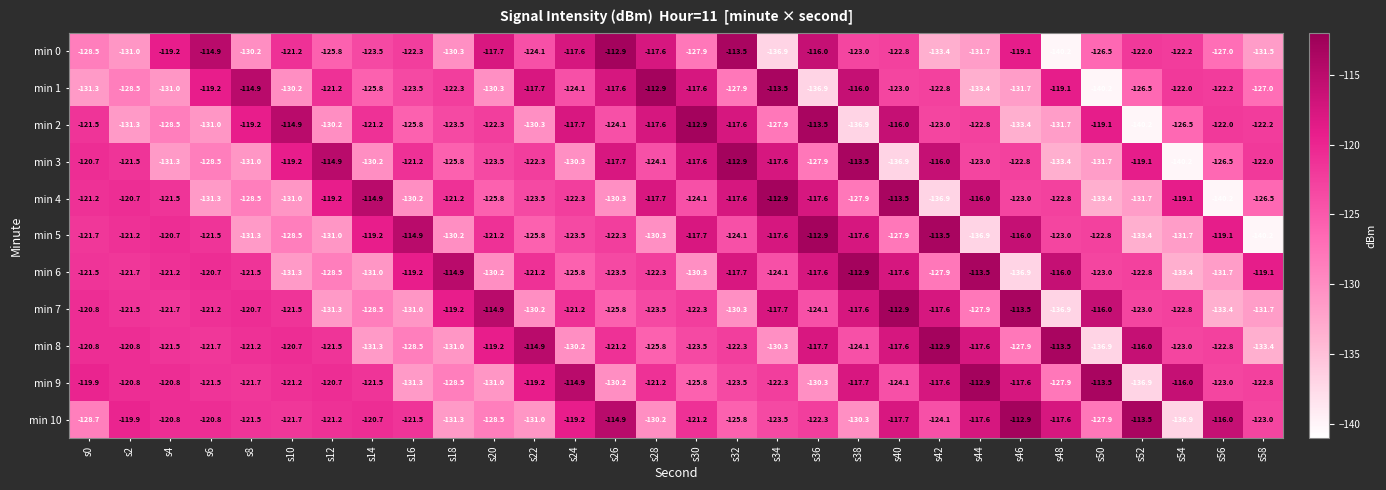

Is it true that min 8 equals -34.3 at s46?

False